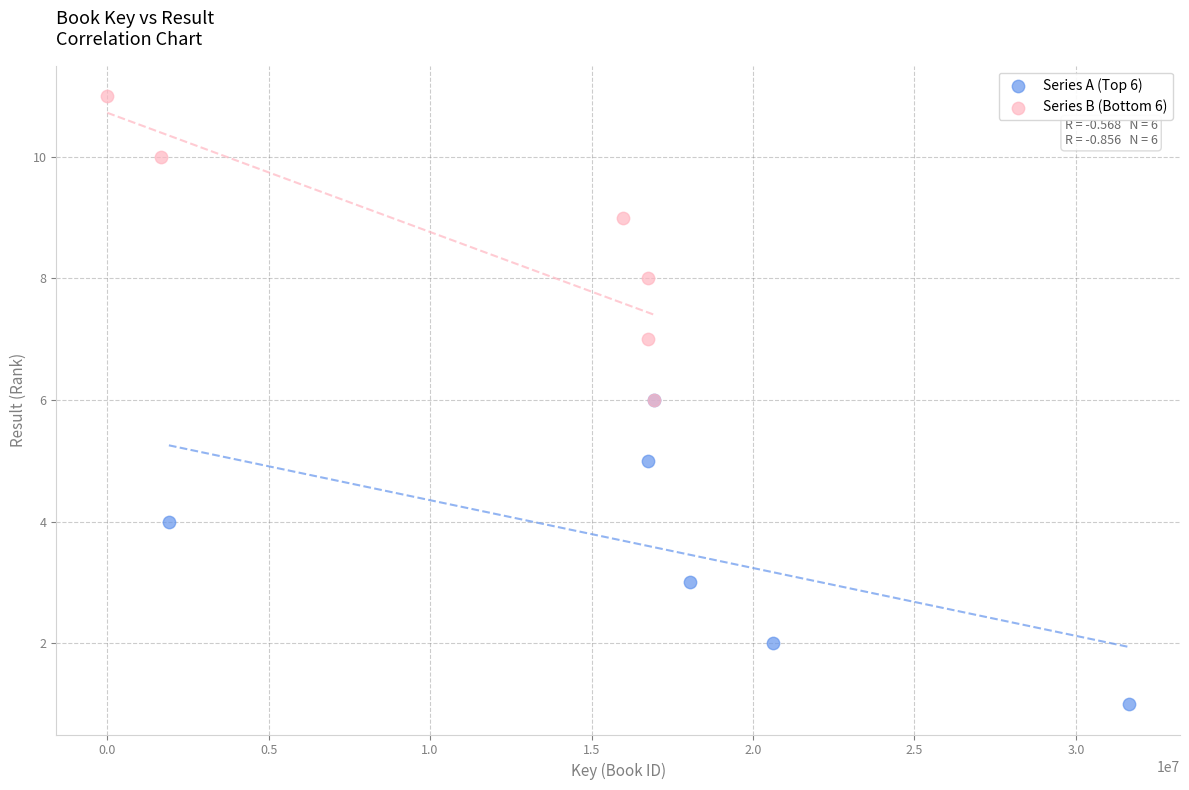

Which series reaches the maximum Y coordinate?

Series B (Bottom 6)